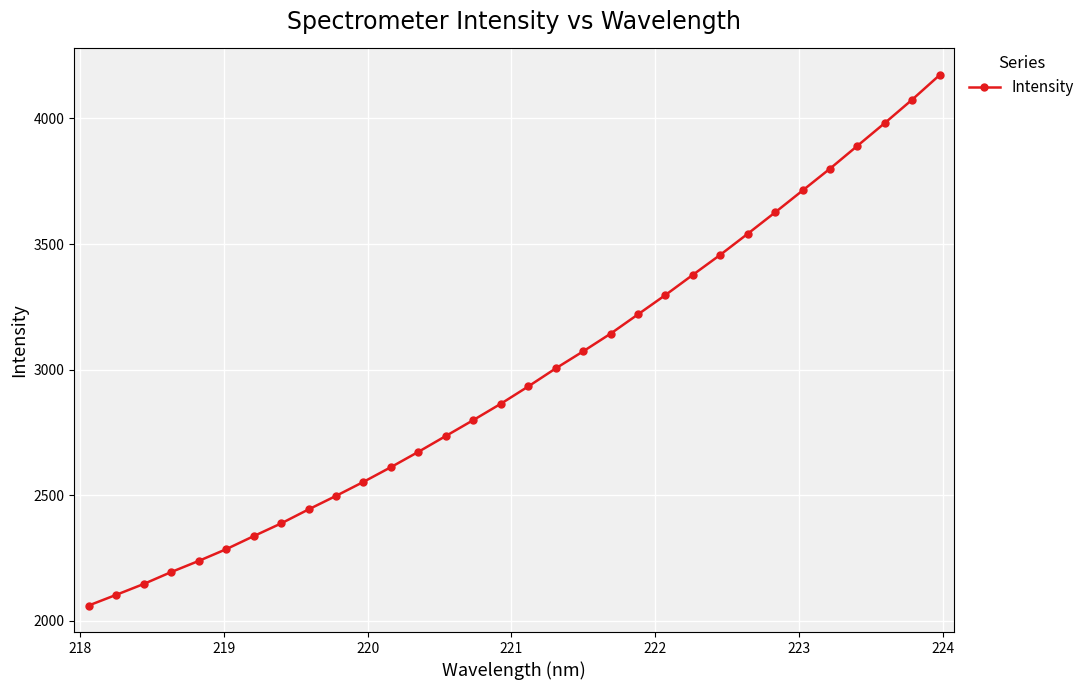

What is the value of the 13th point from the left?

2672.9